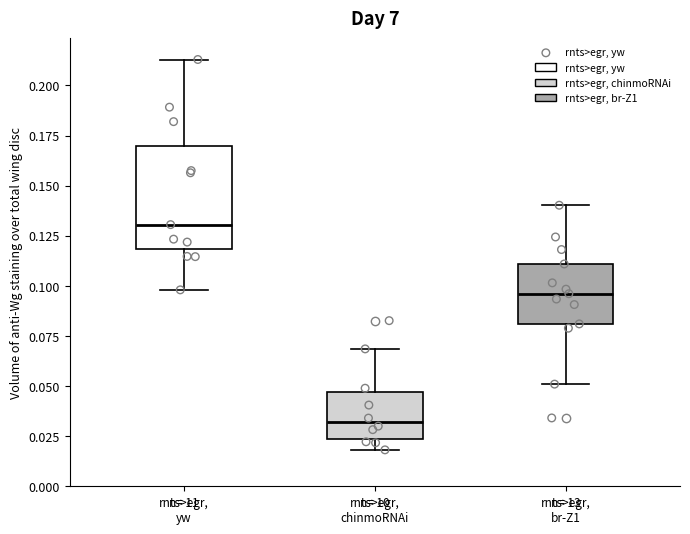

Reading left to right, read every box against the y-axis: the position of its median line, the range the box covers, and the ends of its whiskers. The values are not printed on the chart, so give them approximately, as read against the axis.

rnts>egr, yw: median 0.130, box 0.120 to 0.170, whiskers 0.100 to 0.215
rnts>egr, chinmoRNAi: median 0.030, box 0.025 to 0.045, whiskers 0.020 to 0.070
rnts>egr, br-Z1: median 0.095, box 0.080 to 0.110, whiskers 0.050 to 0.140